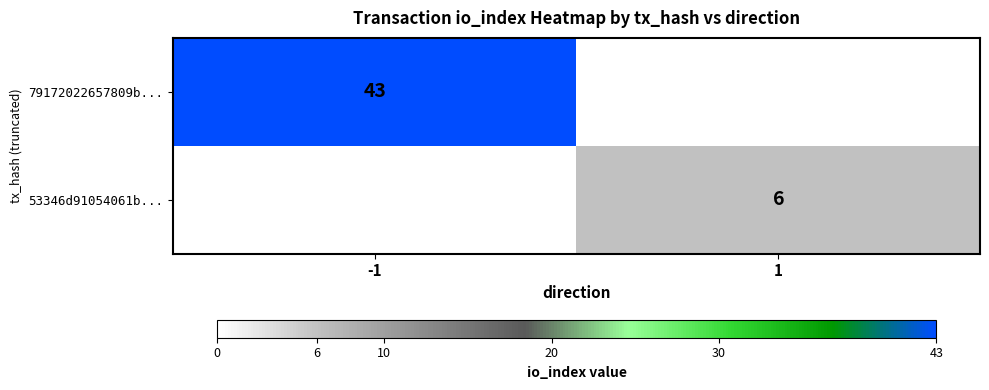

Count the number of data series in this chart.

2